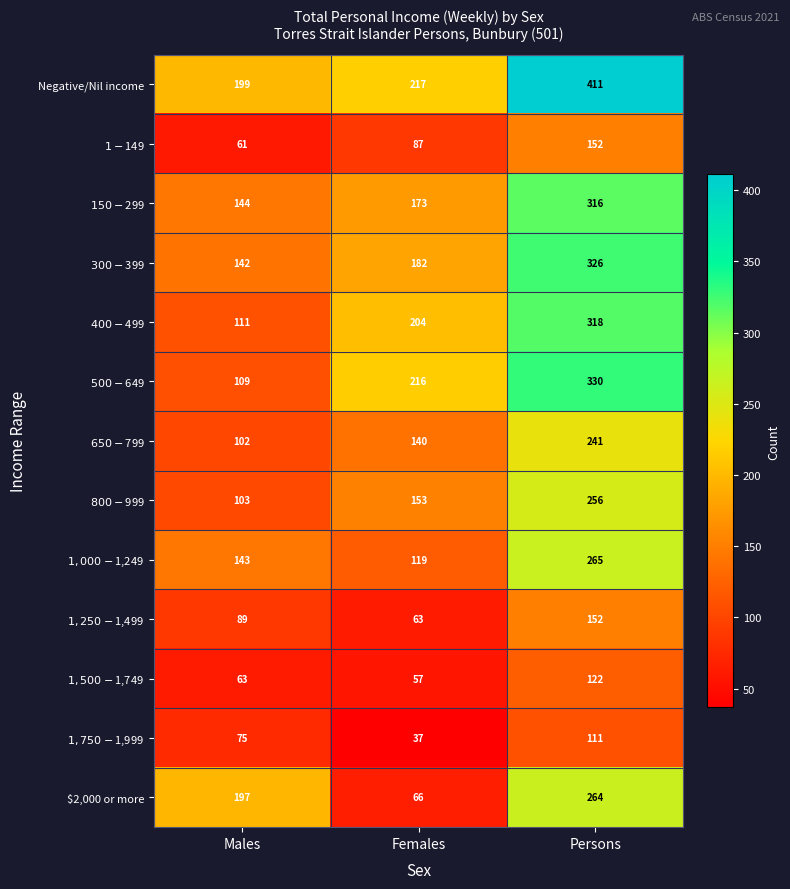

At which category is the sum across all series the highest?

Persons